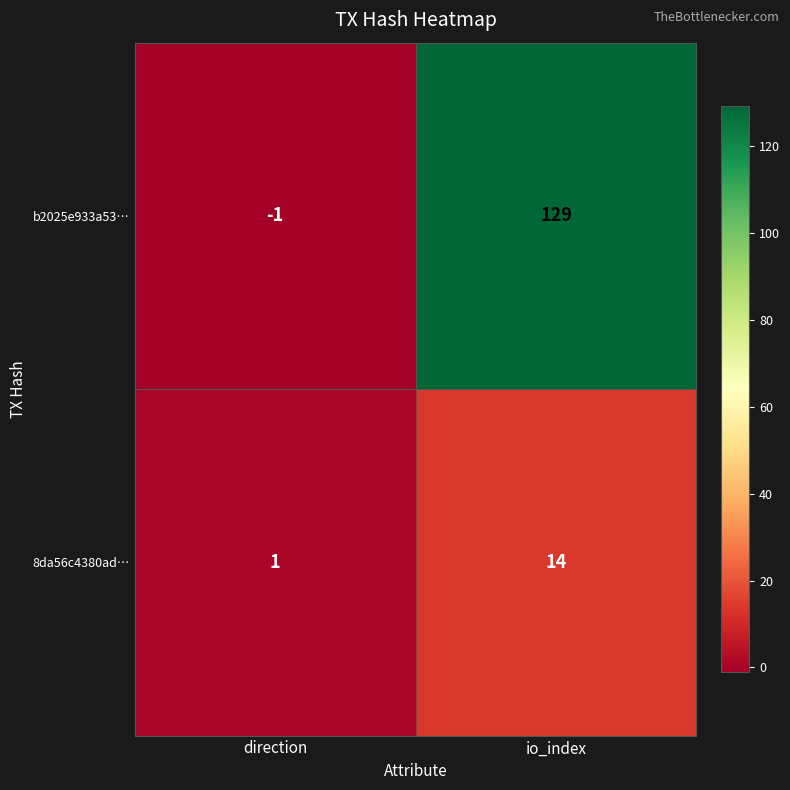

Reading left to right, extract all data points from this chart.

b2025e933a53…: -1	129
8da56c4380ad…: 1	14